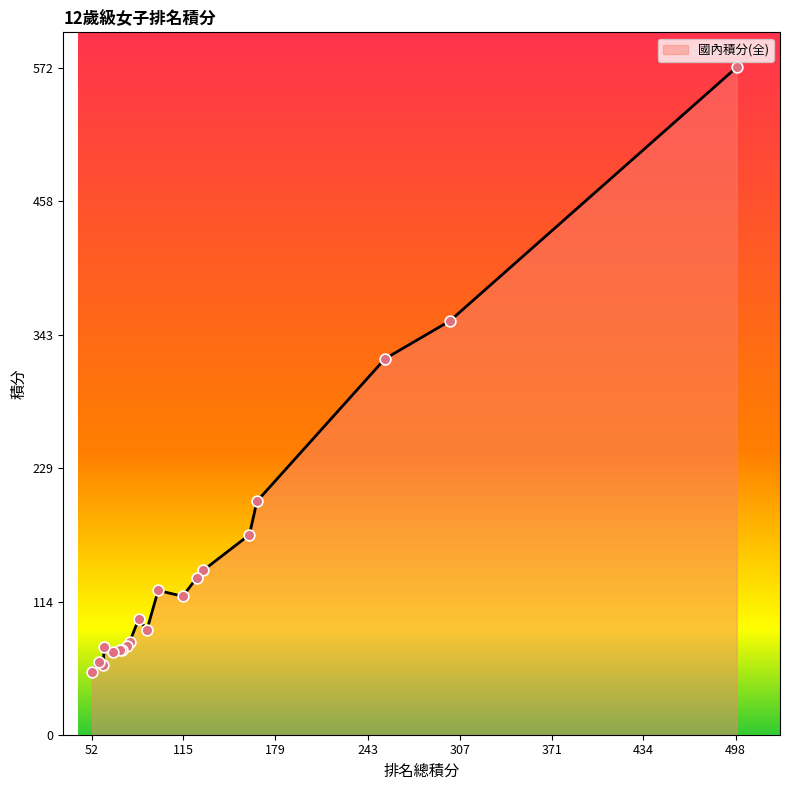

What is the smallest value displayed?

54.0